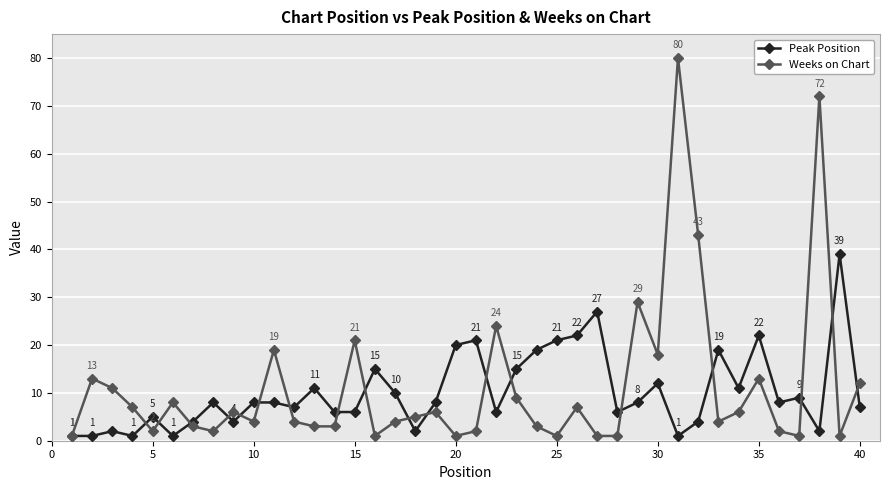

How many data points does each series have?

40